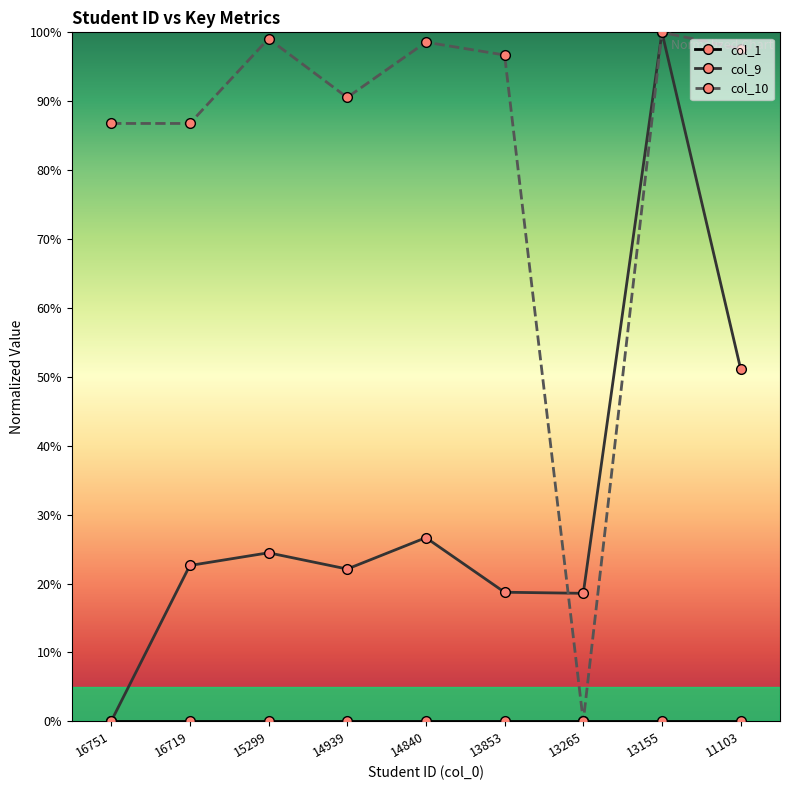

What is the spread (max minus min) of values at 13265?

18.6